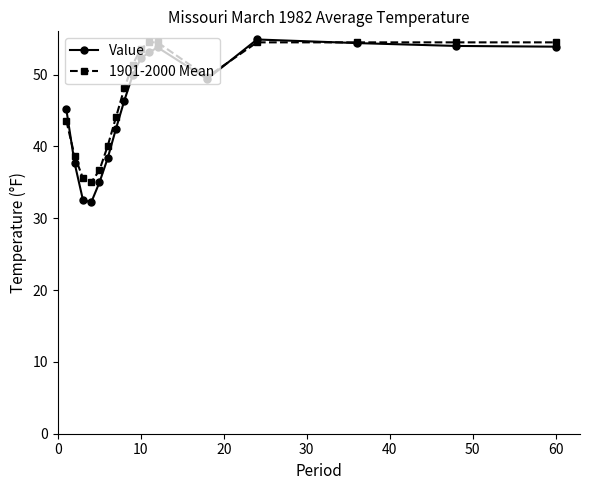

Which series has the widest spread of values?

Value